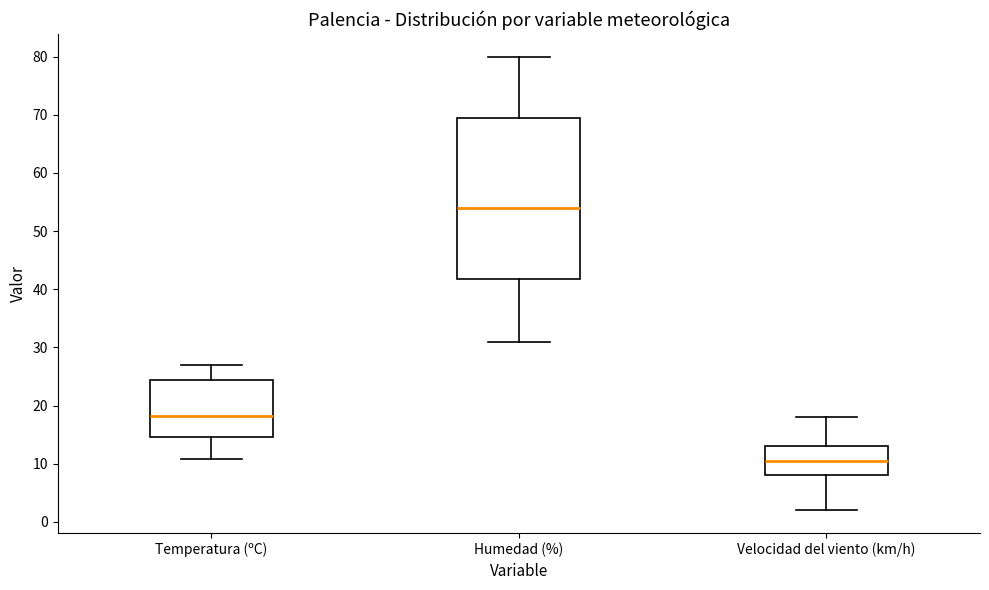

Which box is the tallest, from its lower edge to its upper edge?

Humedad (%)